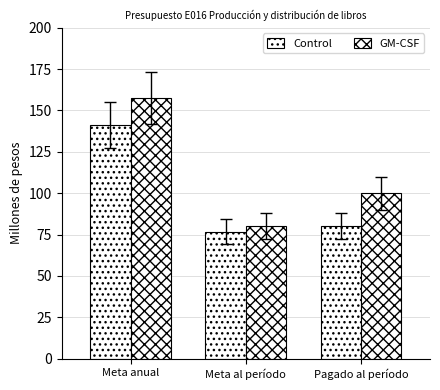

The GM-CSF series shows 157.5 at Meta anual. True or false?

True